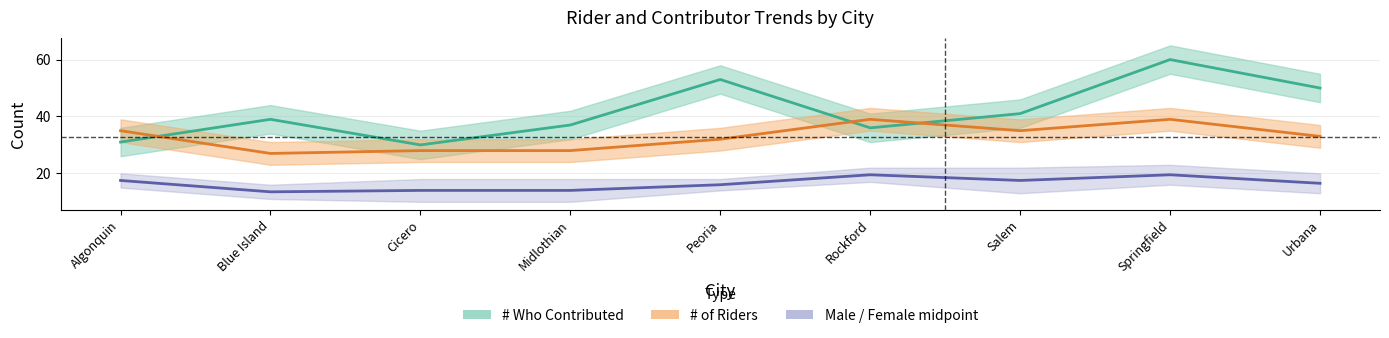

Which label corresponds to the smallest value in the chart?

Blue Island